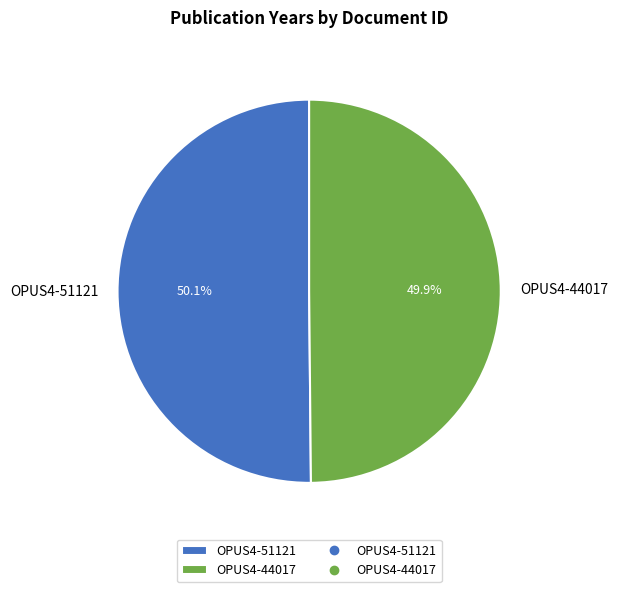

Do OPUS4-51121 and OPUS4-44017 together represent more than half of the pie?

Yes